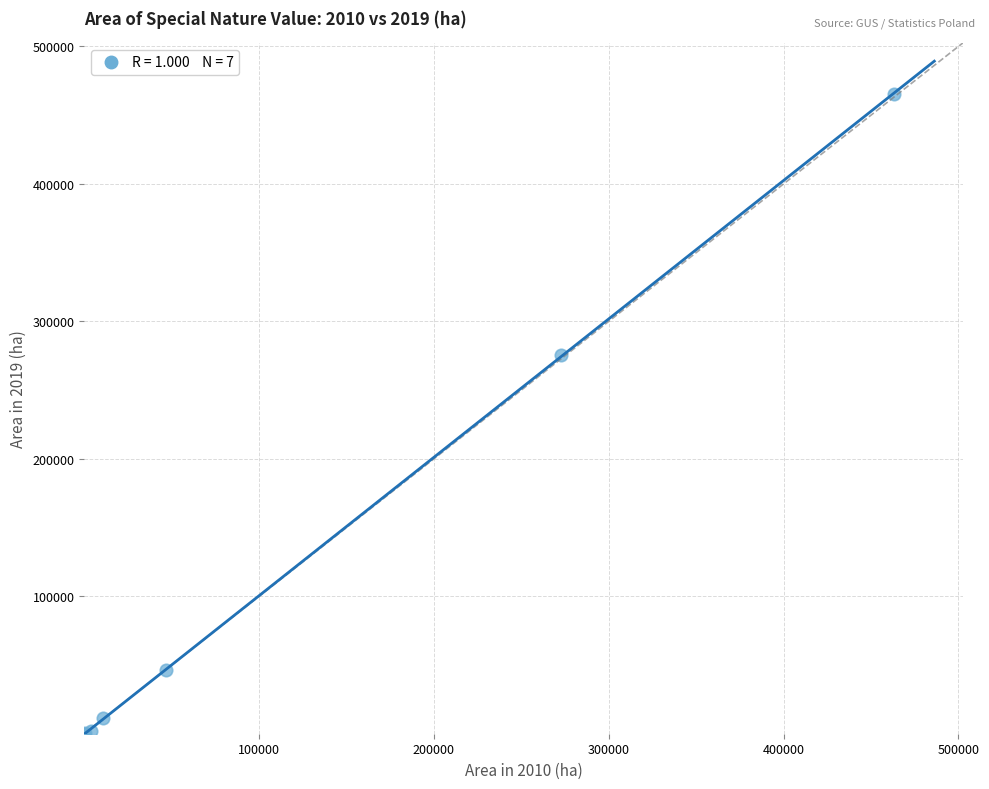

What Y value in the scatter plot is closest to 232642?

275563.5